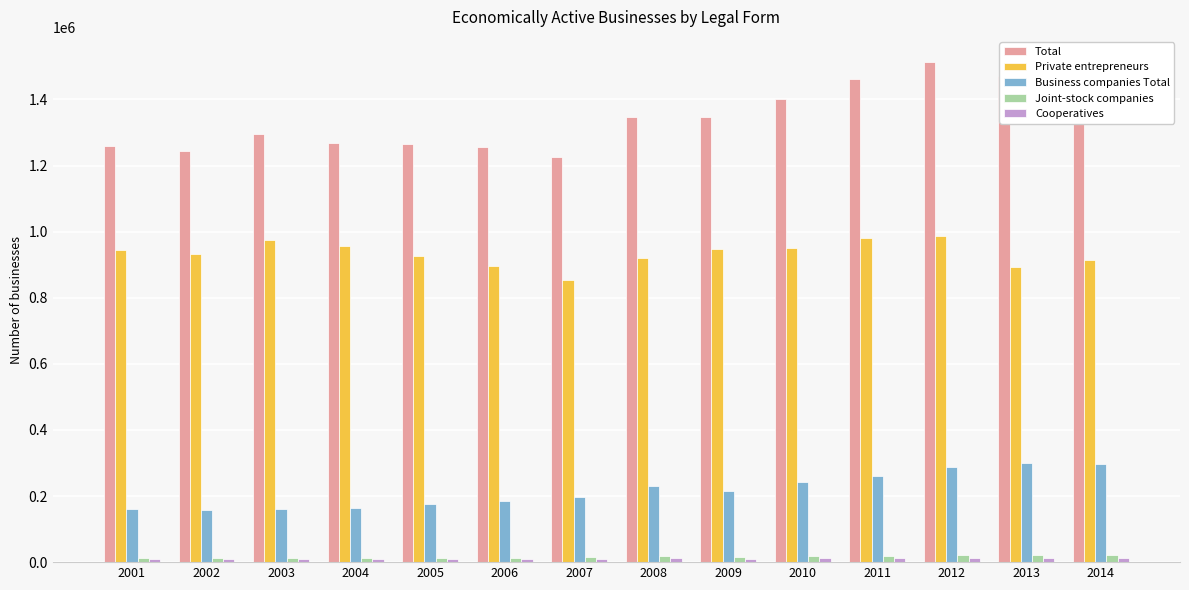

How many bars are there in total?

70